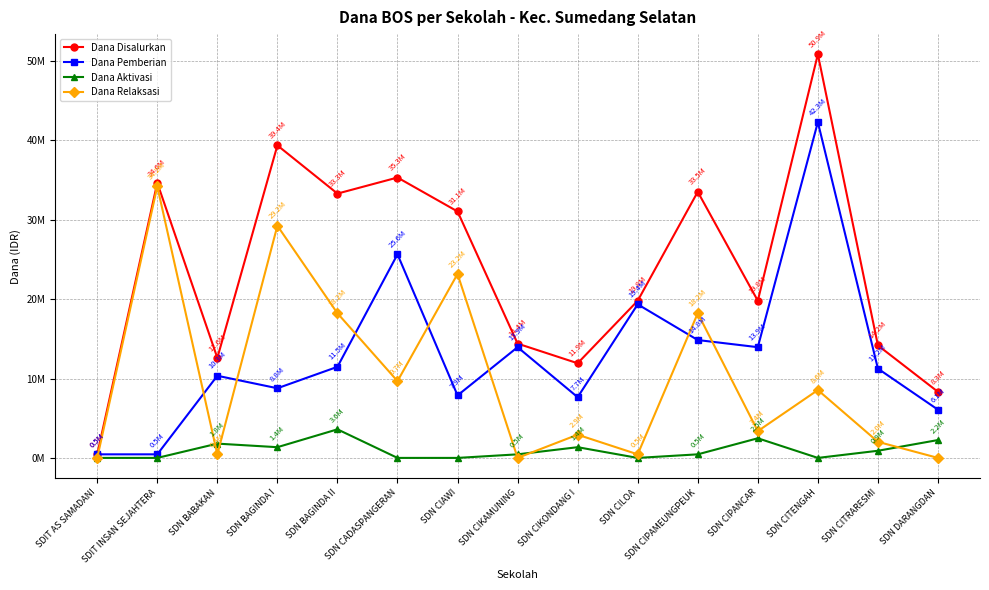

At which category does Dana Relaksasi reach its first local valley?

SDN BABAKAN